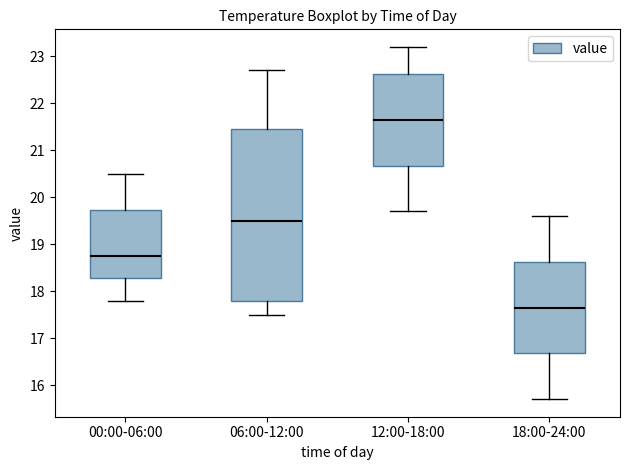

Comparing the boxes themselves (not the whiskers), which one is the tallest?

06:00-12:00